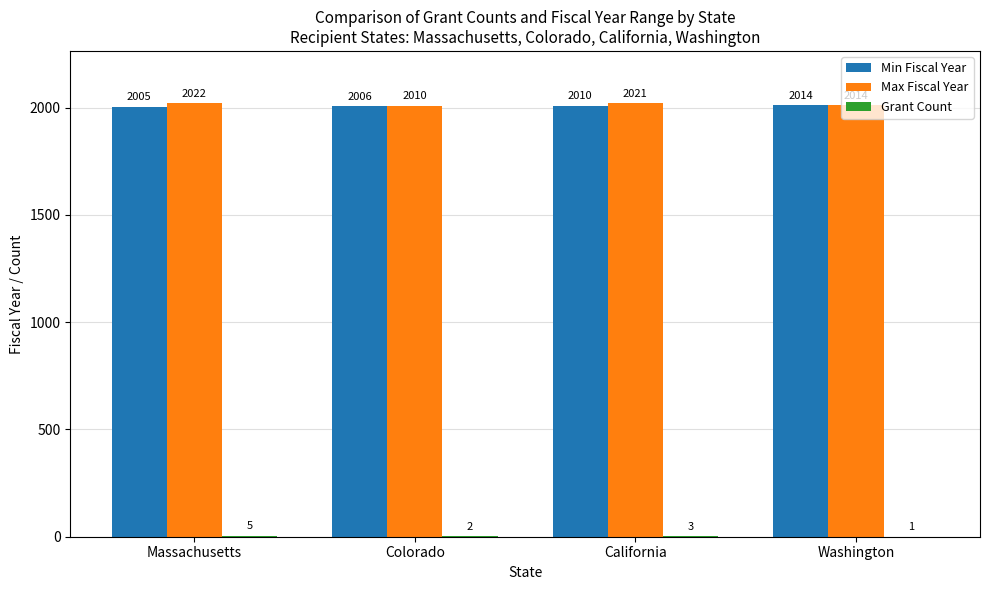

What is the total value across all series at Washington?

4029